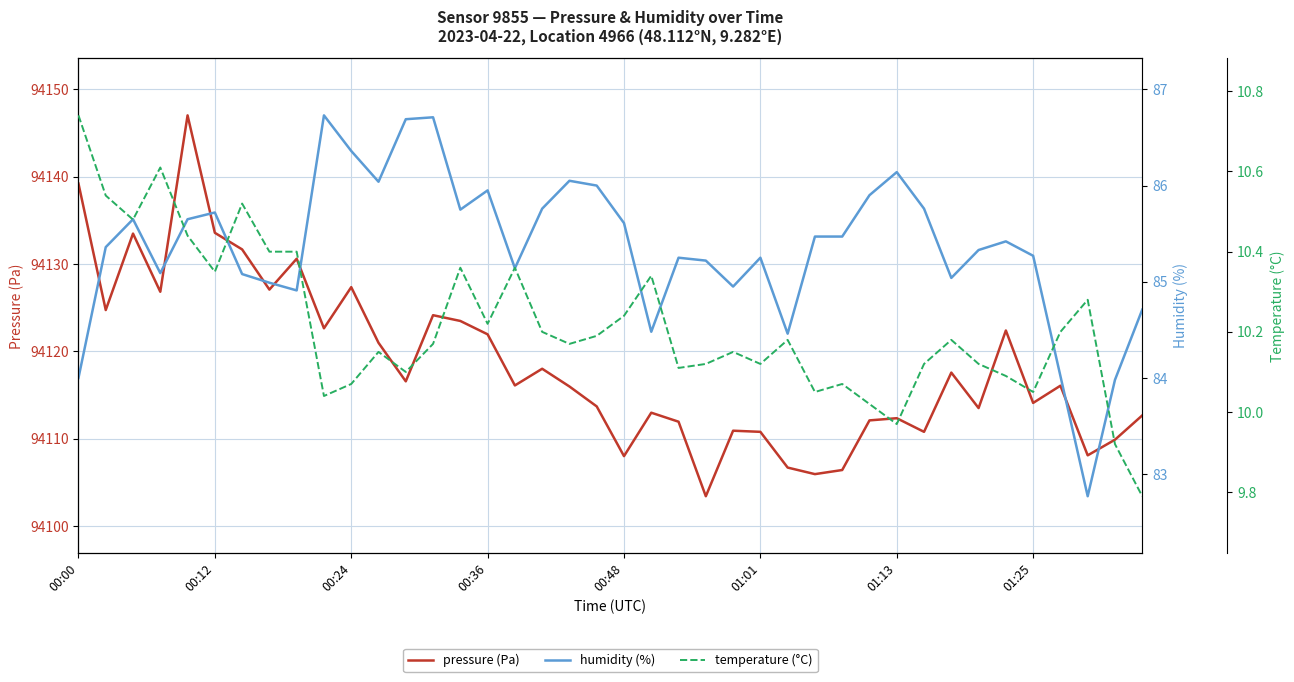

What is the smallest value displayed?

9.8